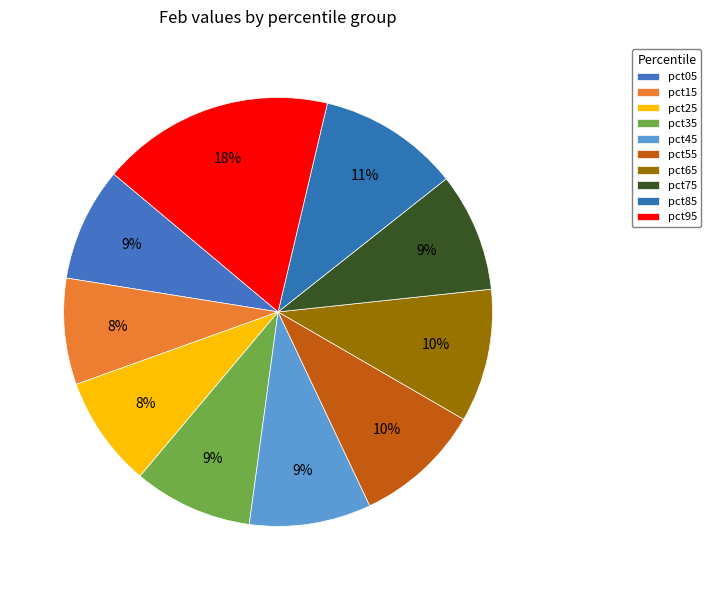

To the nearest percent, what is the difference between the largest and smallest slice percentages?

10%